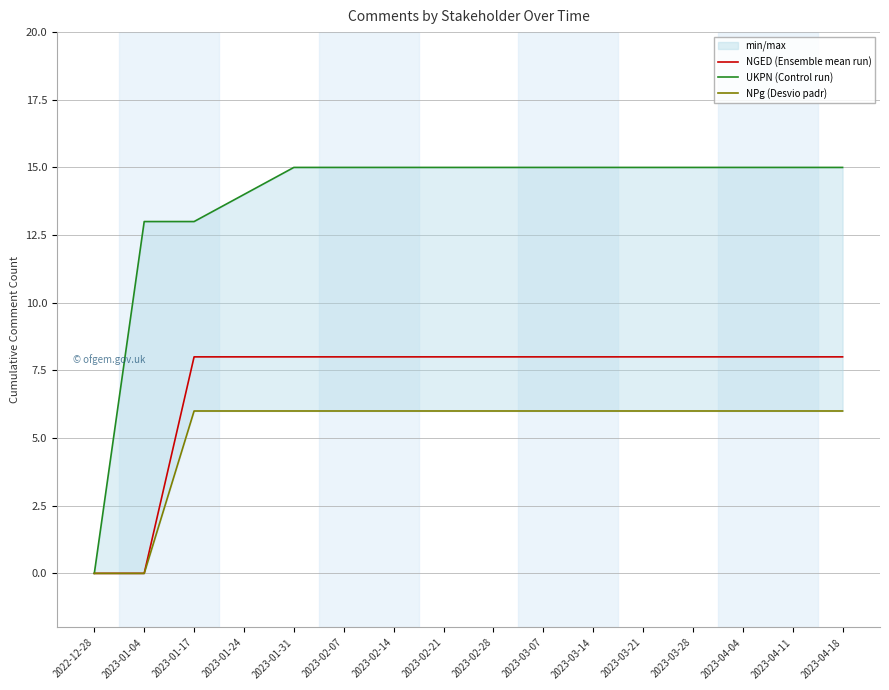

What is the label of the 12th point from the right?

2023-01-31